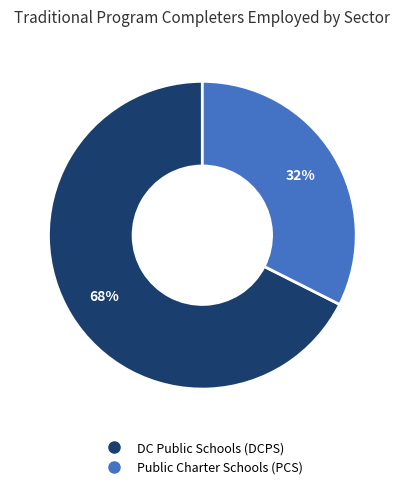

Is the sum of Public Charter Schools (PCS) and DC Public Schools (DCPS) greater than half?

Yes